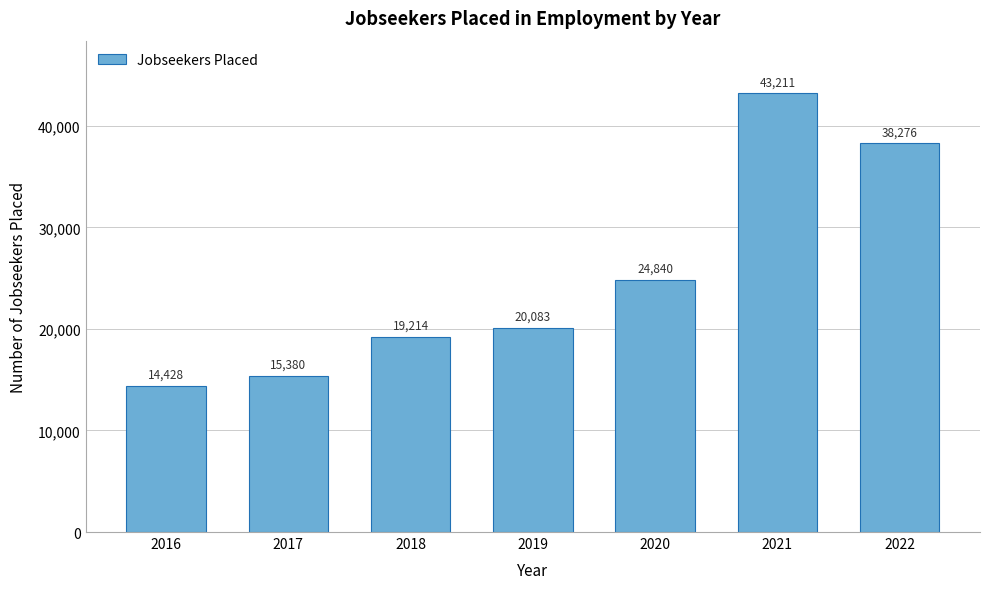

Reading left to right, transcribe all the data shown in this chart.

14428	15380	19214	20083	24840	43211	38276